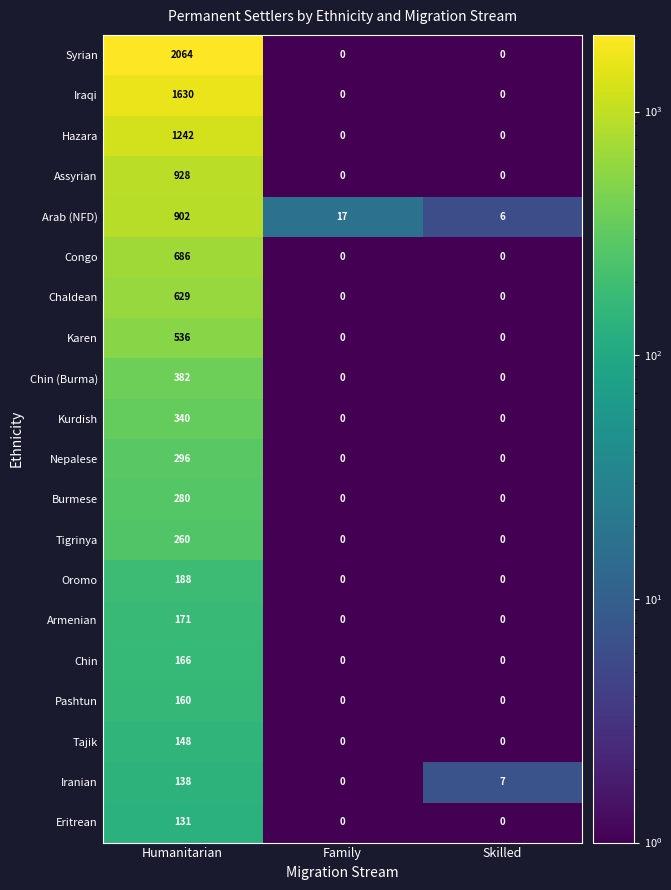

What is the total value across all series at Family?

17